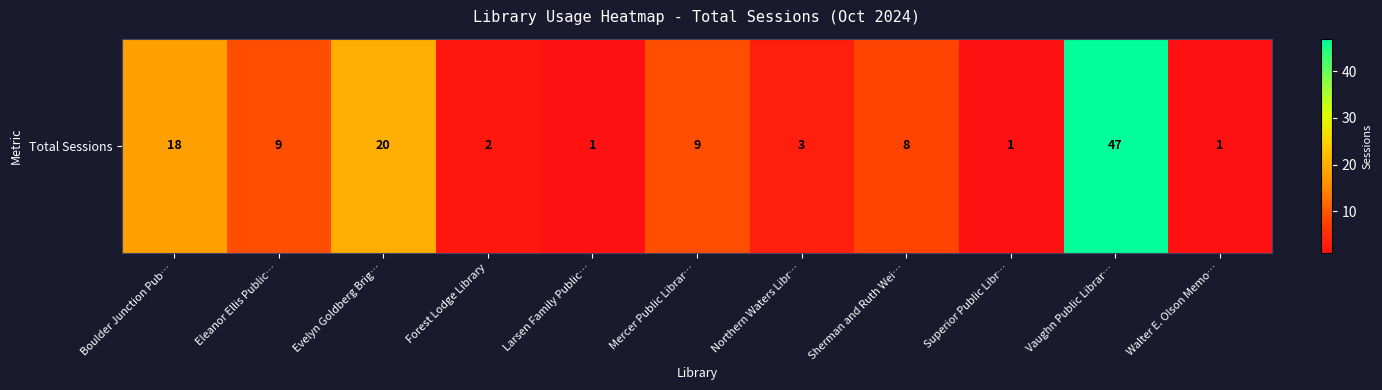

Count the number of values greater than 8.

5